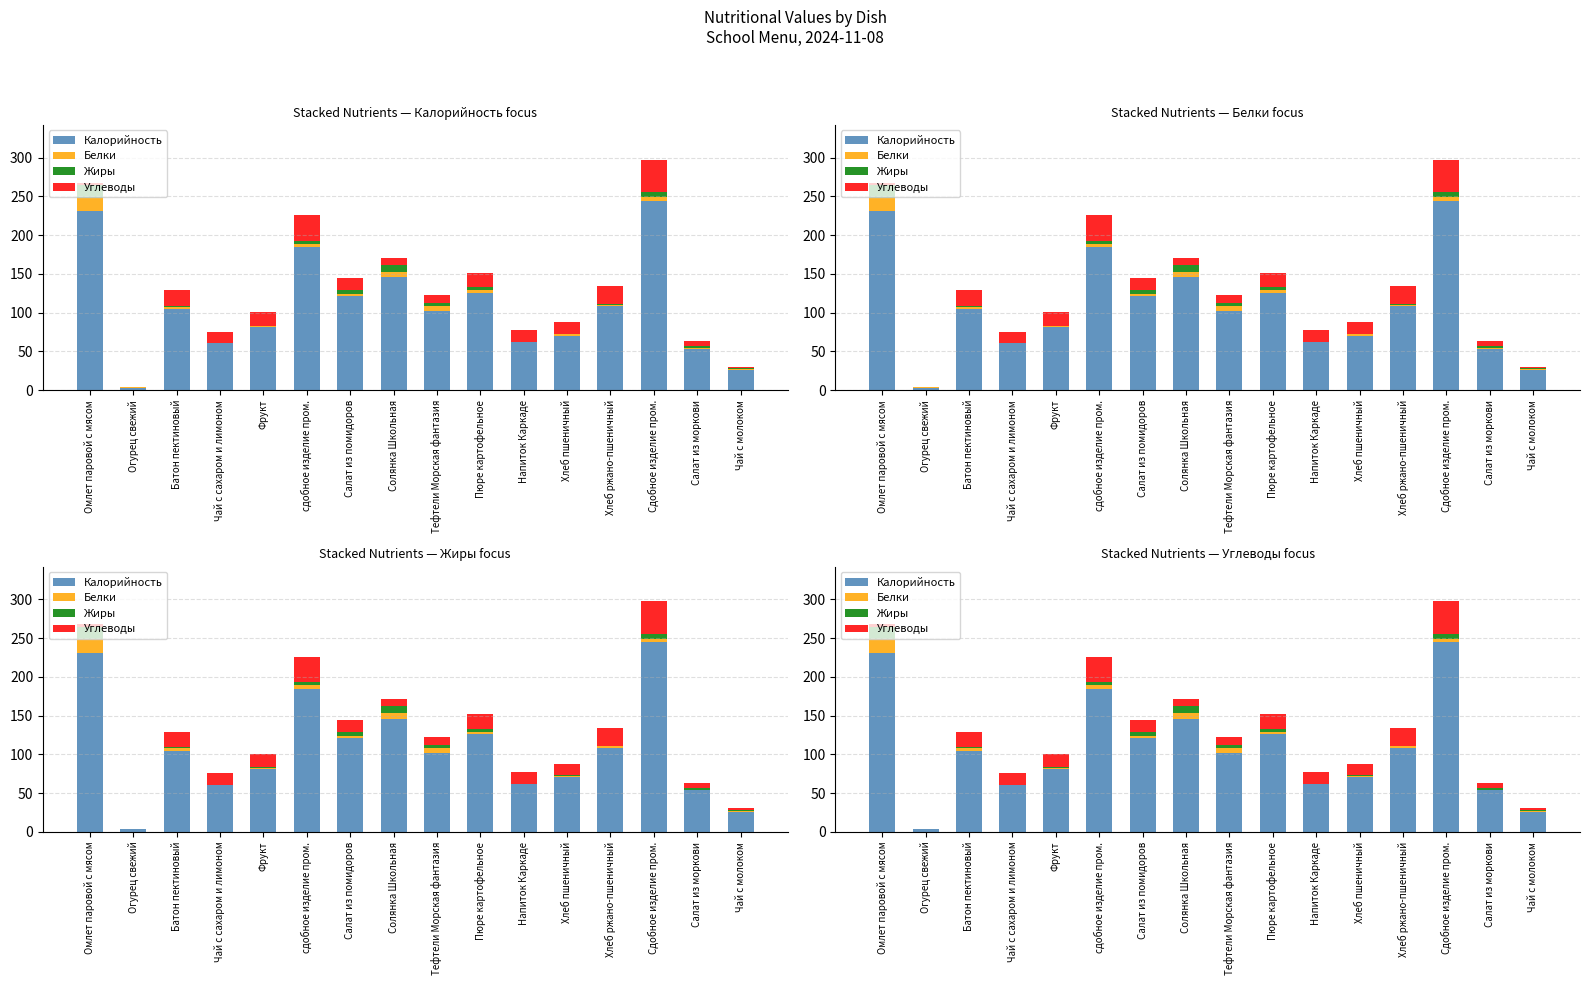

What is the value of the Калорийность bar at the 13th from the left?

108.0